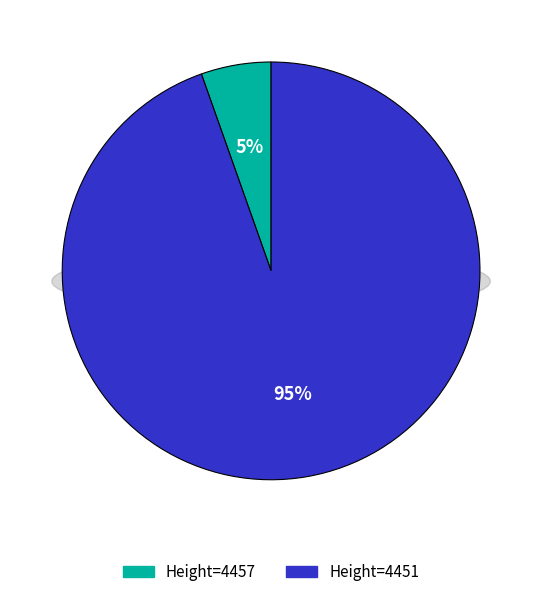

True or false: 4457 accounts for 5% of the total.

True